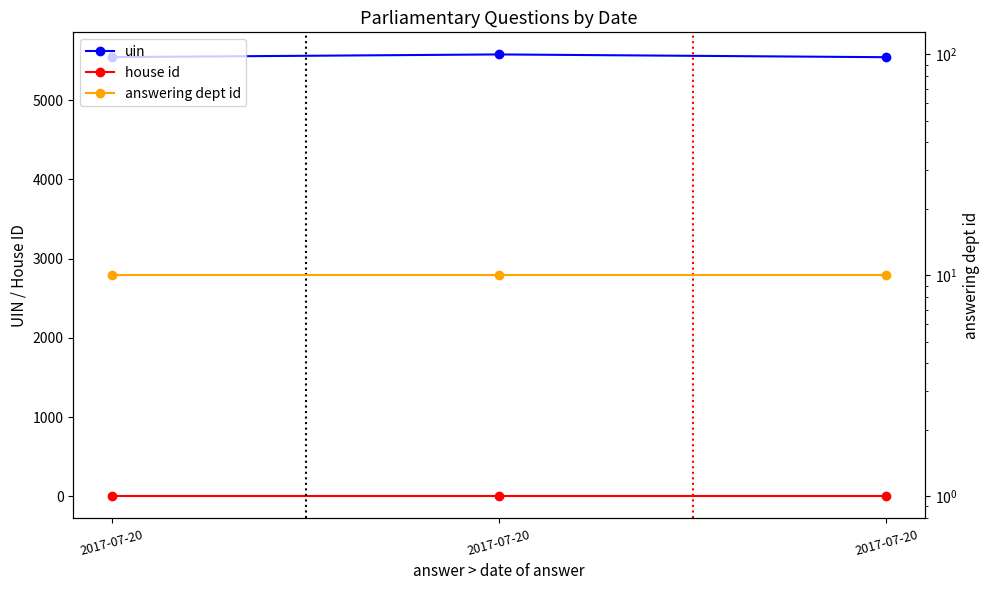

Does the chart display data point markers on the line(s)?

Yes